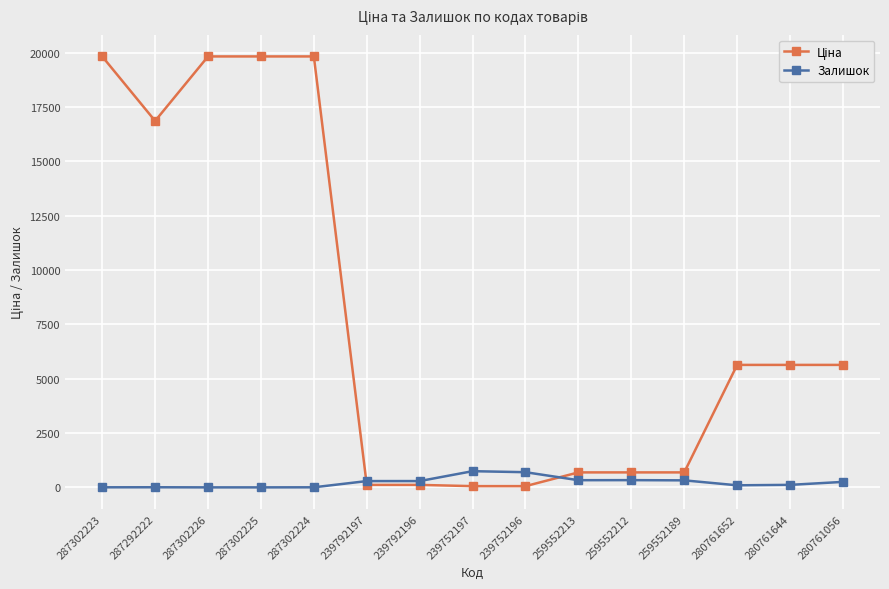

What is the spread (max minus min) of values at 287302225?

19831.1